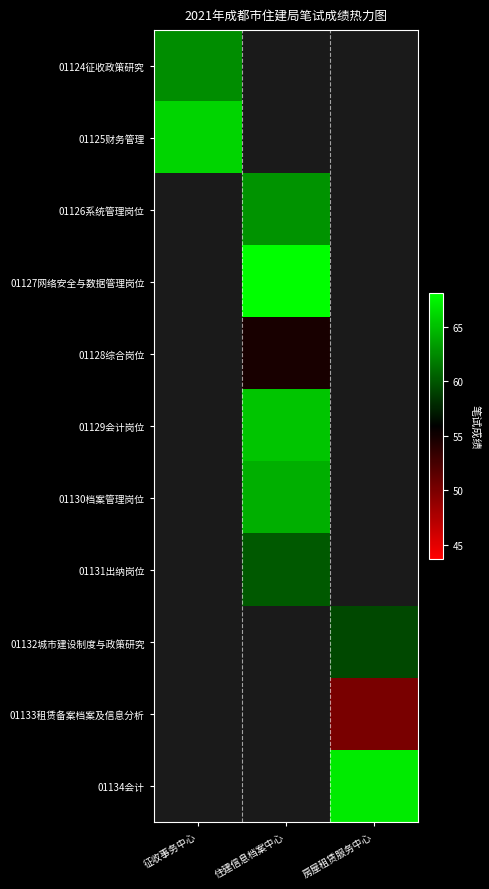

At which label is 01124征收政策研究 closest to 62?

征收事务中心